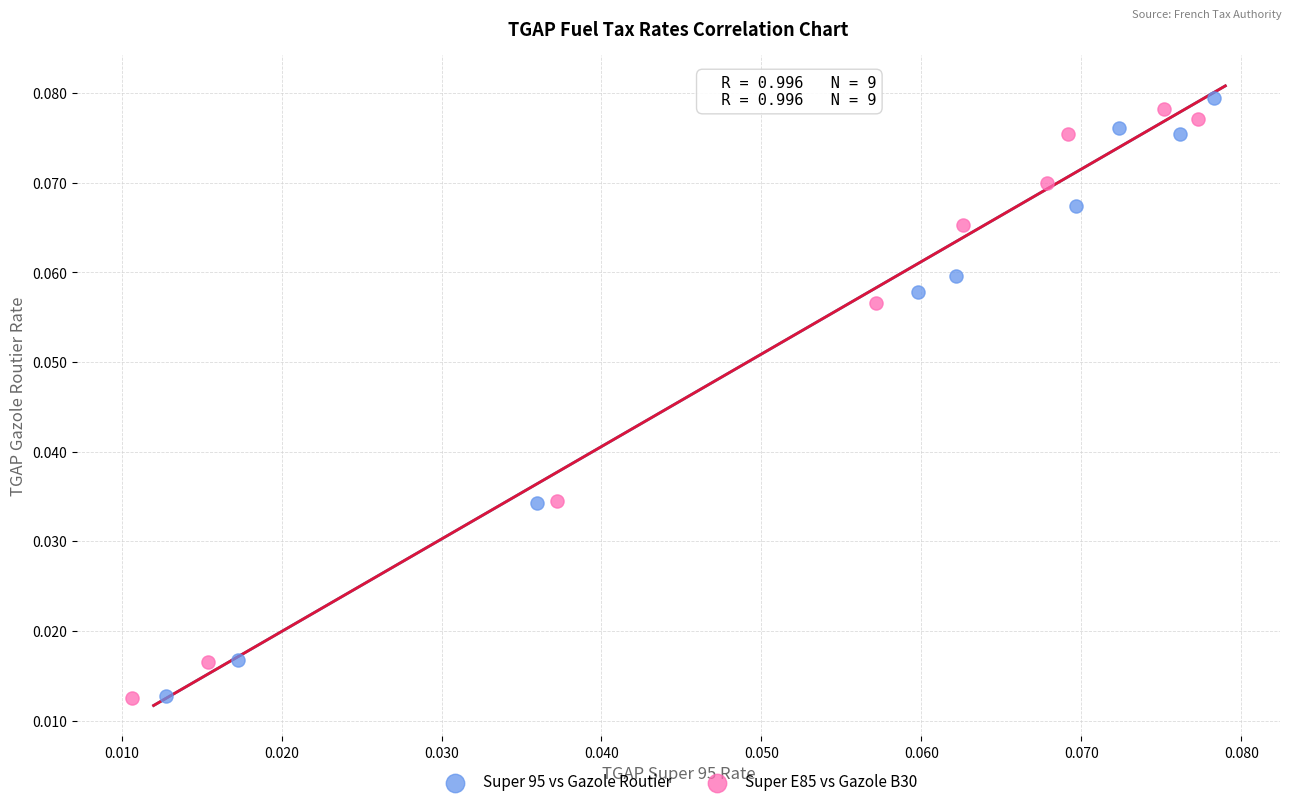

What are all the series names shown in the legend?

Super 95 vs Gazole Routier, Super E85 vs Gazole B30